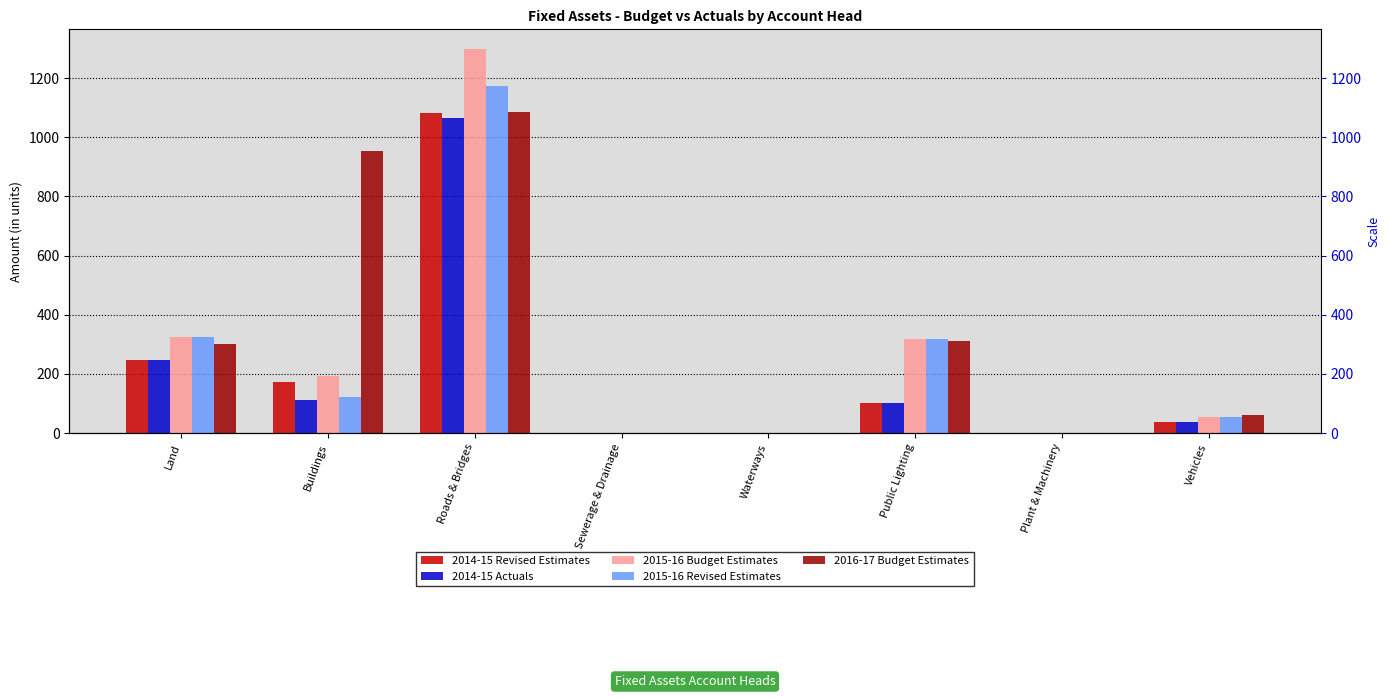

At which label does 2015-16 Budget Estimates first exceed 193?

Land